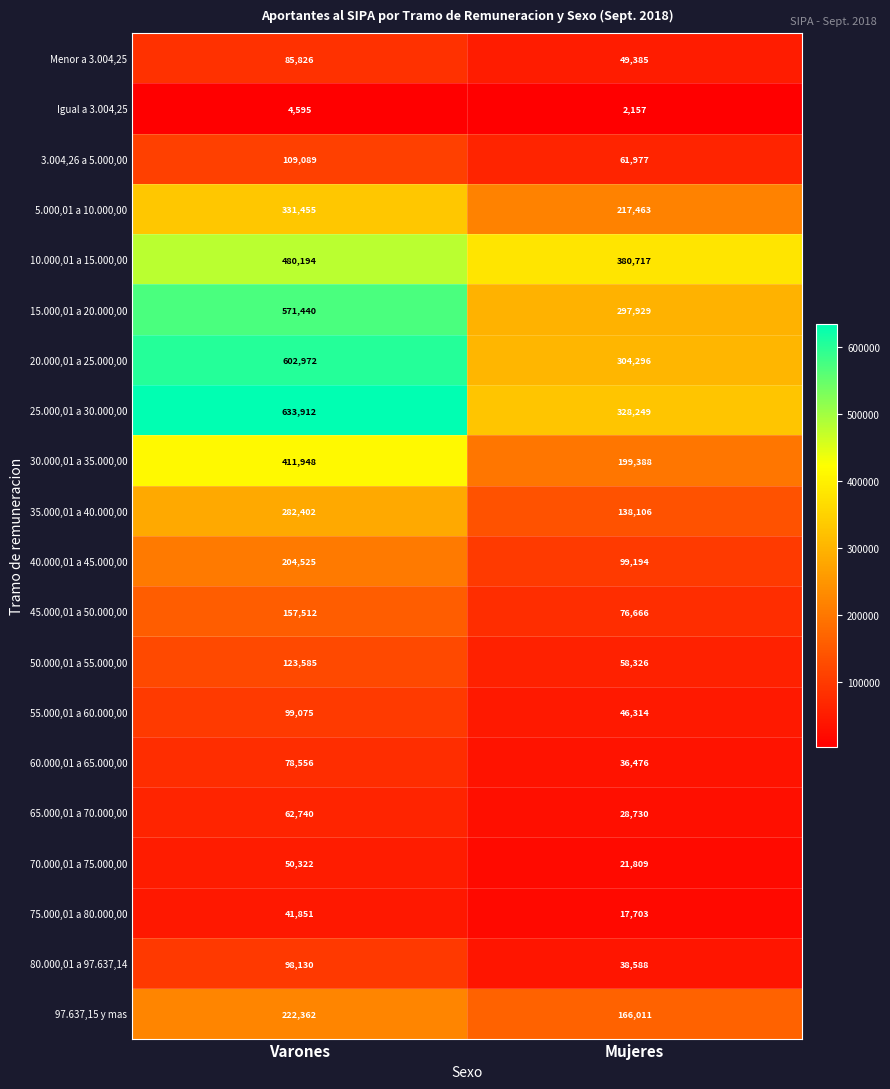

Which category has the lowest value across all series?

Mujeres